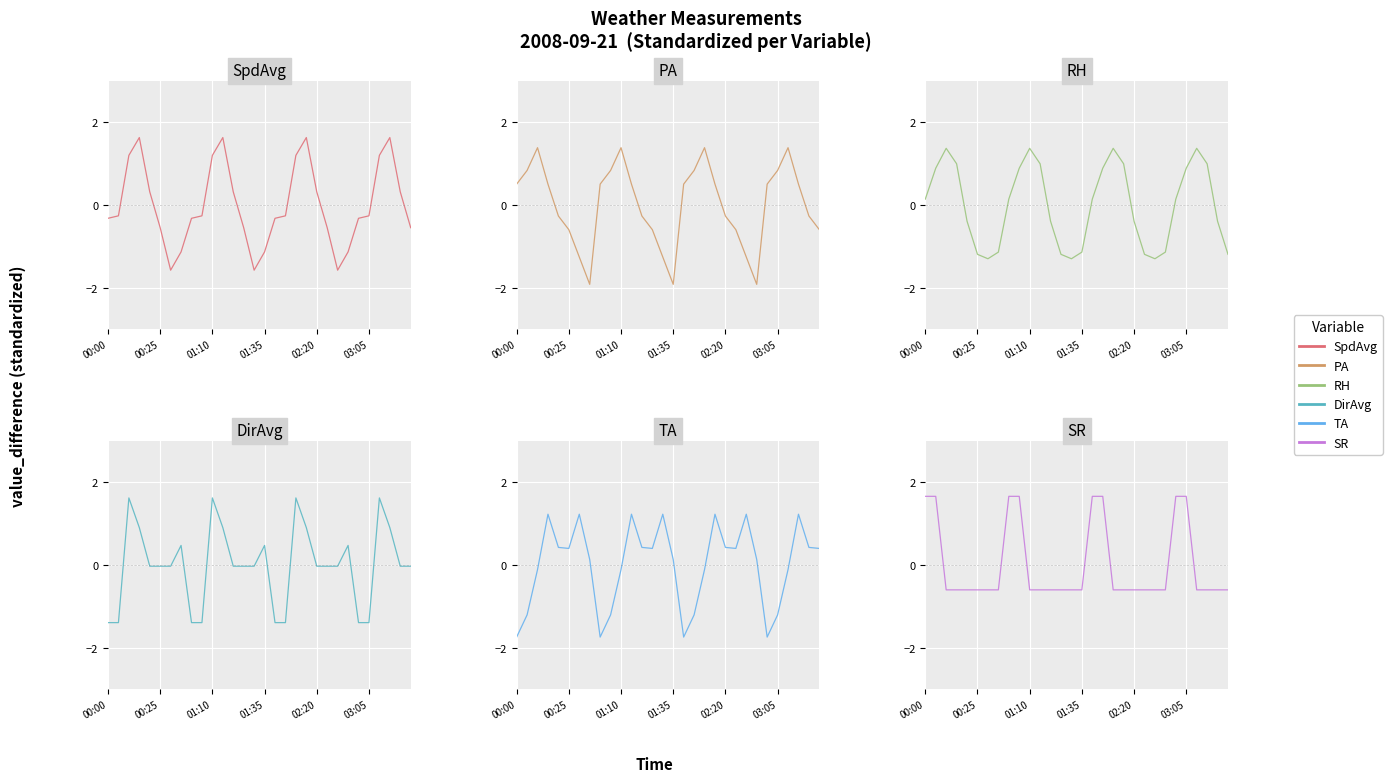

What is the value of the SpdAvg point at the 19th from the left?

1.2